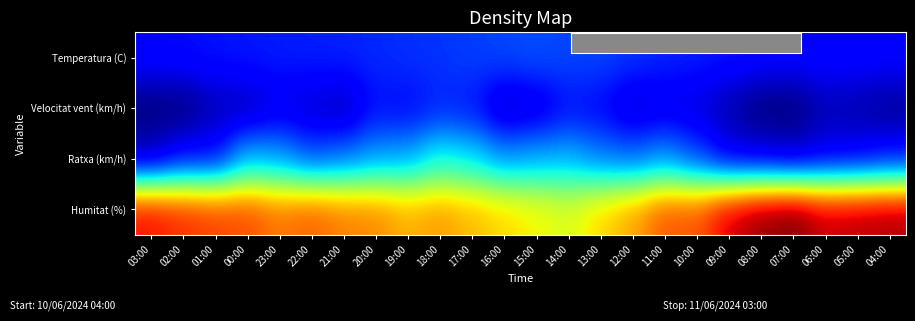

Between 00:00 and 02:00, which is larger?

00:00